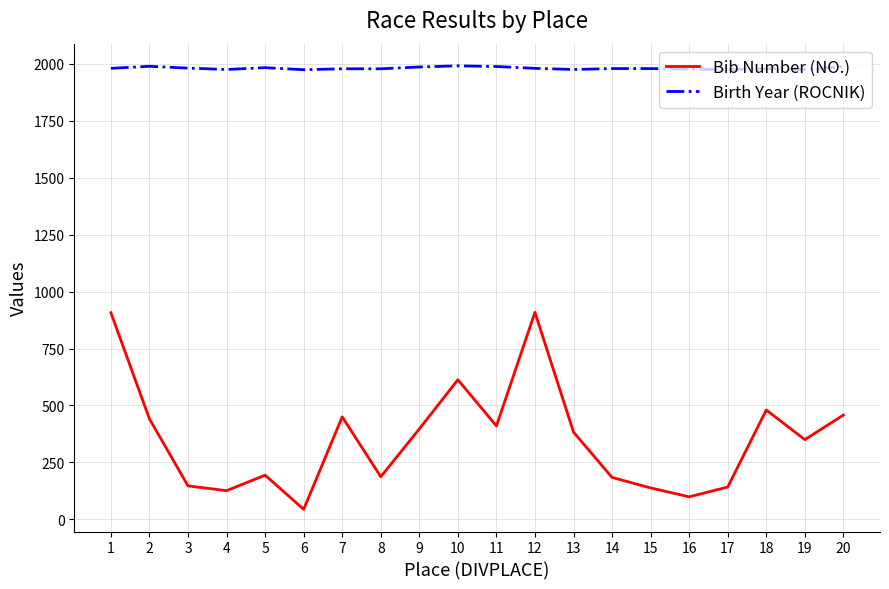

What is the minimum value for Birth Year (ROCNIK)?

1974